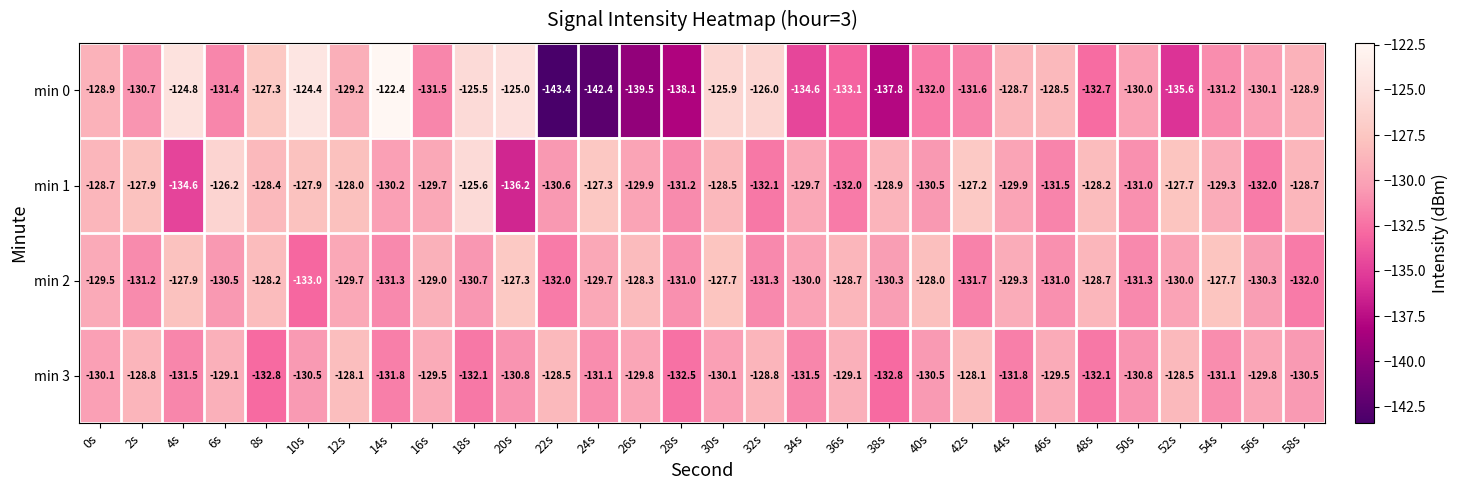

What is the difference between the min 2 values at 26s and 24s?

1.4